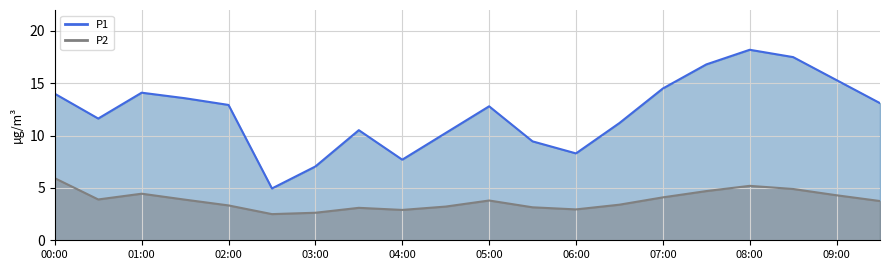

Reading left to right, what are all the values shown in this chart?

P1: 00:00=14.0	00:30=11.6	01:00=14.1	01:30=13.6	02:00=12.9	02:30=5.0	03:00=7.0	03:30=10.5	04:00=7.7	04:30=10.2	05:00=12.8	05:30=9.4	06:00=8.3	06:30=11.2	07:00=14.5	07:30=16.8	08:00=18.2	08:30=17.5	09:00=15.3	09:30=13.1
P2: 00:00=5.9	00:30=3.9	01:00=4.5	01:30=3.9	02:00=3.3	02:30=2.5	03:00=2.6	03:30=3.1	04:00=2.9	04:30=3.2	05:00=3.8	05:30=3.1	06:00=3.0	06:30=3.4	07:00=4.1	07:30=4.7	08:00=5.2	08:30=4.9	09:00=4.3	09:30=3.8